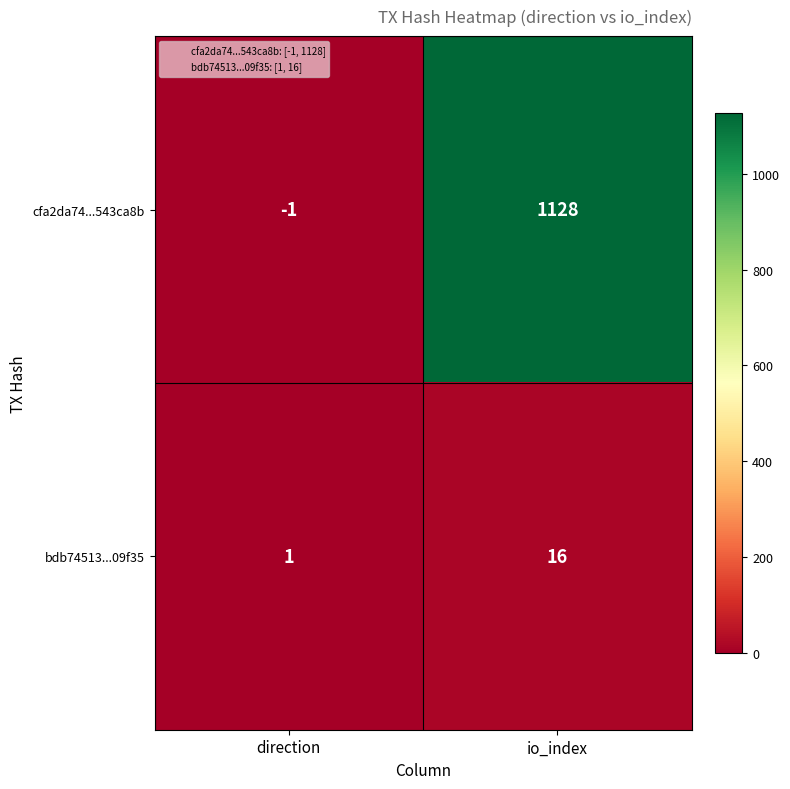

Is the value of cfa2da74...543ca8b at io_index greater than the value of bdb74513...09f35 at direction?

Yes